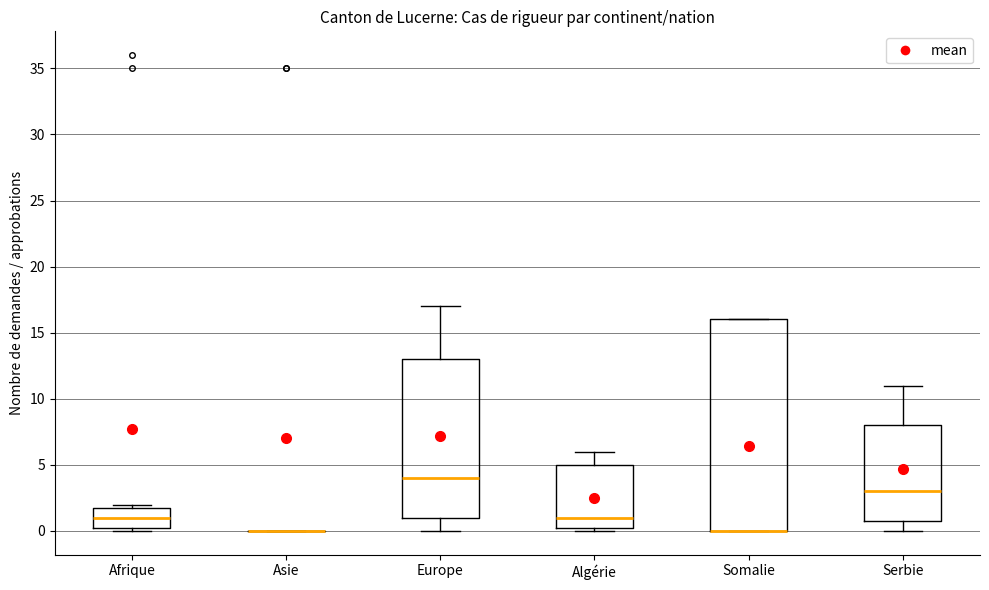

Where is the upper edge of the box for Europe on the y-axis? The values are not printed on the chart, so give them approximately, as read against the axis.

13.0